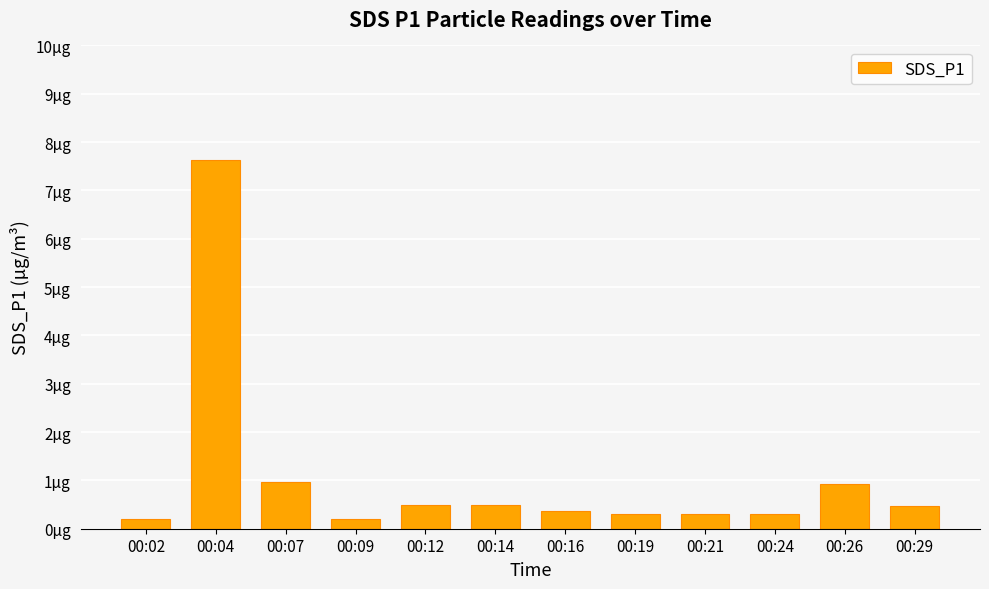

What is the sum of the values at 00:24 and 00:04?

7.9